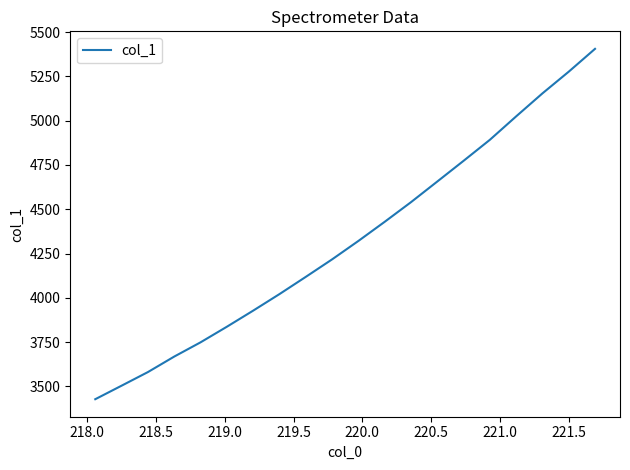

What is the difference between the maximum and minimum values?

1977.5